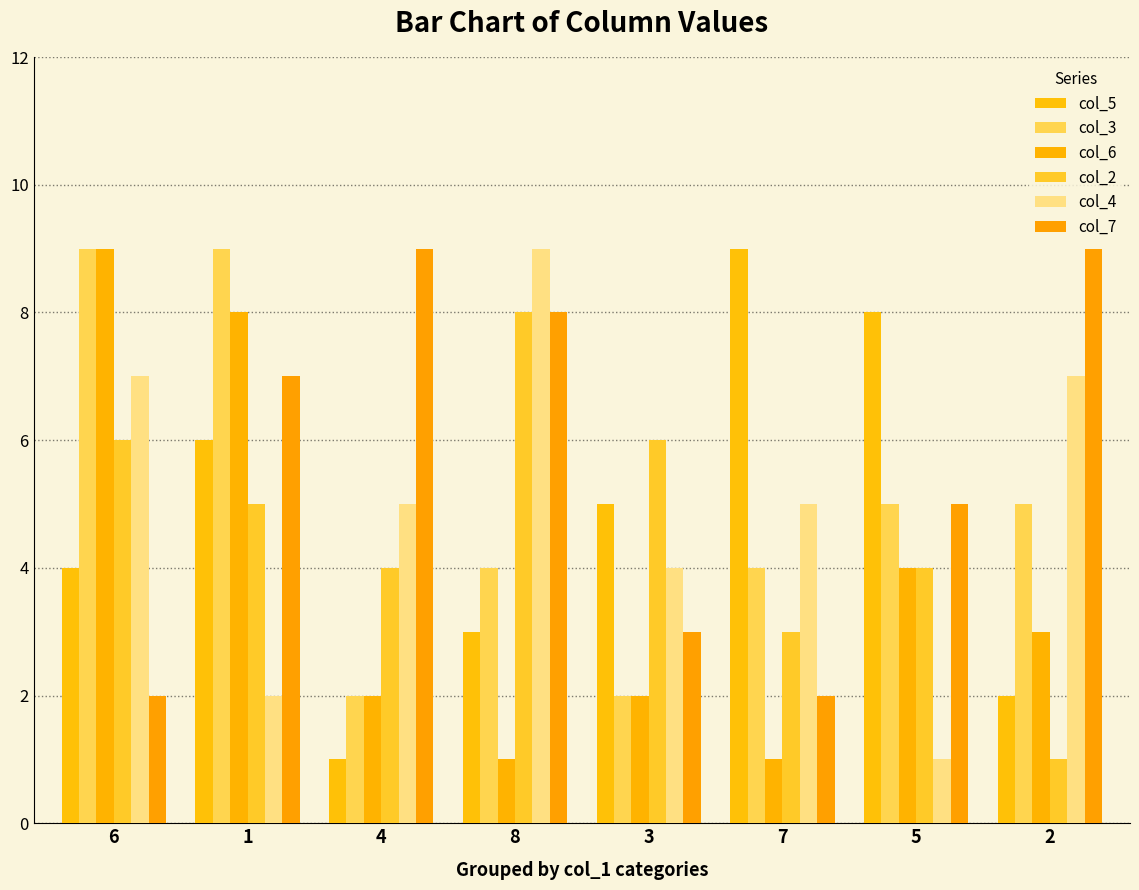

Rank the categories by col_6 value from highest to lowest.

6, 1, 5, 2, 4, 3, 8, 7